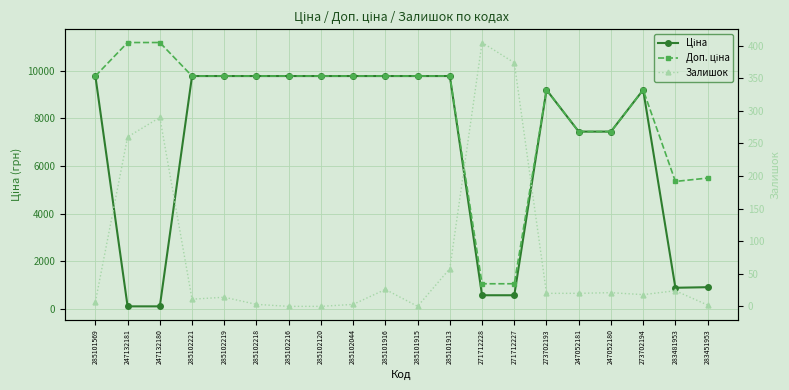

How many categories are shown in the chart?

20